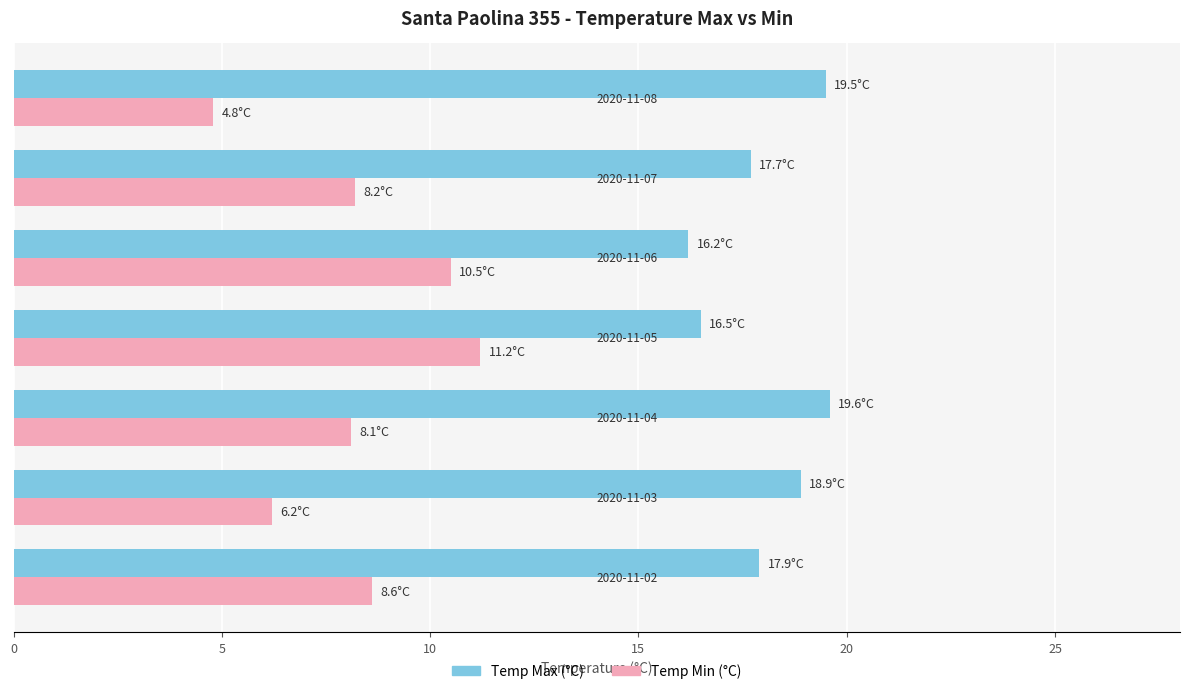

What is the maximum value shown in the chart?

19.6